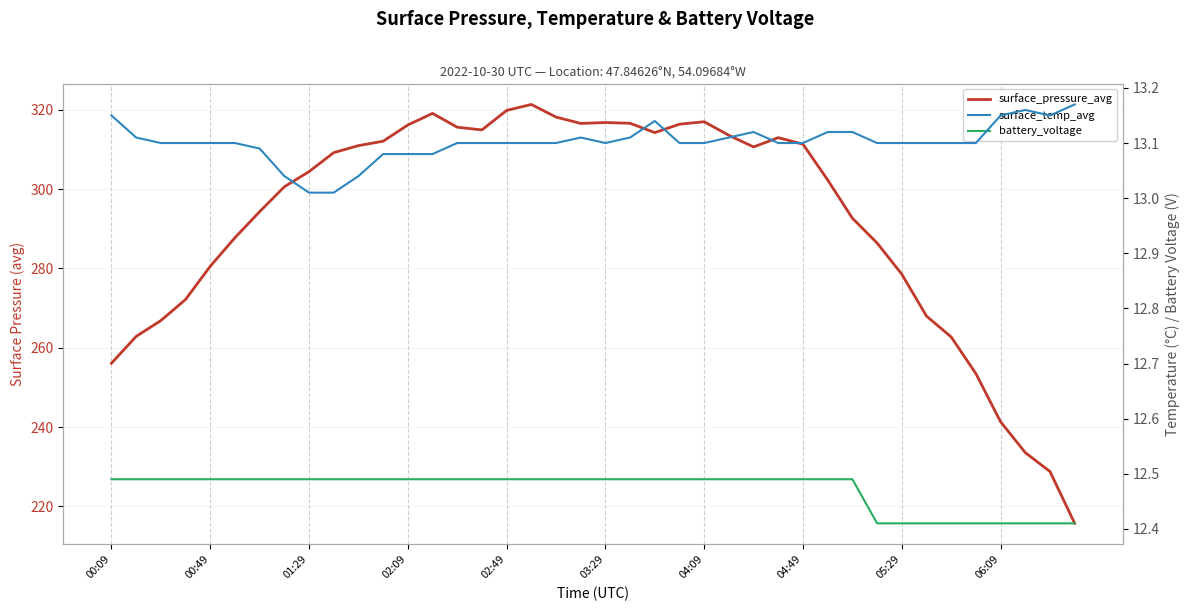

Rank the categories by surface_pressure_avg value from highest to lowest.

17, 16, 13, 18, 24, 20, 21, 19, 23, 12, 14, 15, 22, 25, 27, 11, 28, 10, 26, 06:09, 05:29, 29, 04:49, 04:09, 30, 03:29, 31, 02:49, 32, 02:09, 33, 01:29, 00:49, 34, 00:09, 35, 36, 37, 38, 39